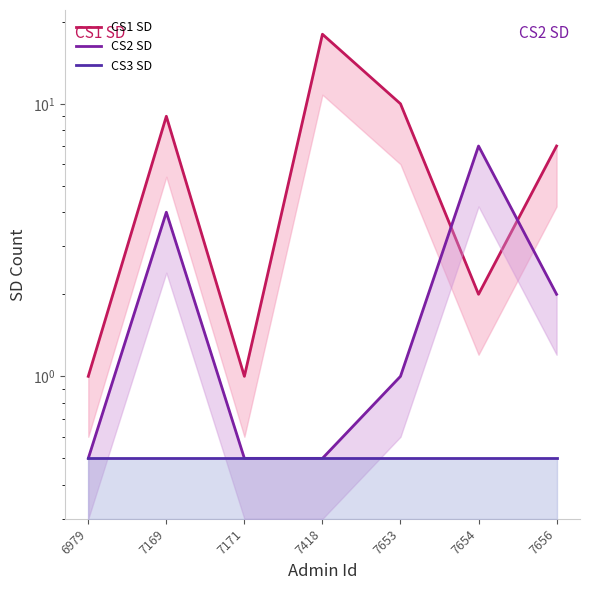

Rank the series at 7169 from highest to lowest value.

CS1 SD, CS2 SD, CS3 SD